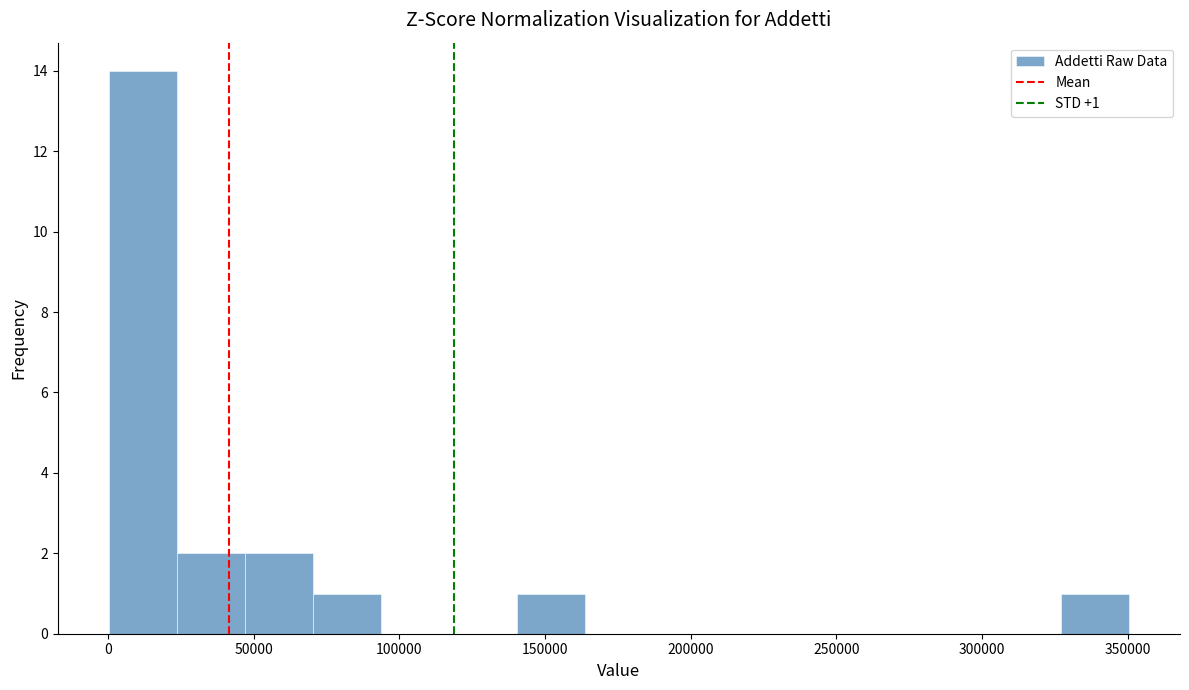

Which range on the x-axis has the tallest bar?

0 to 25000